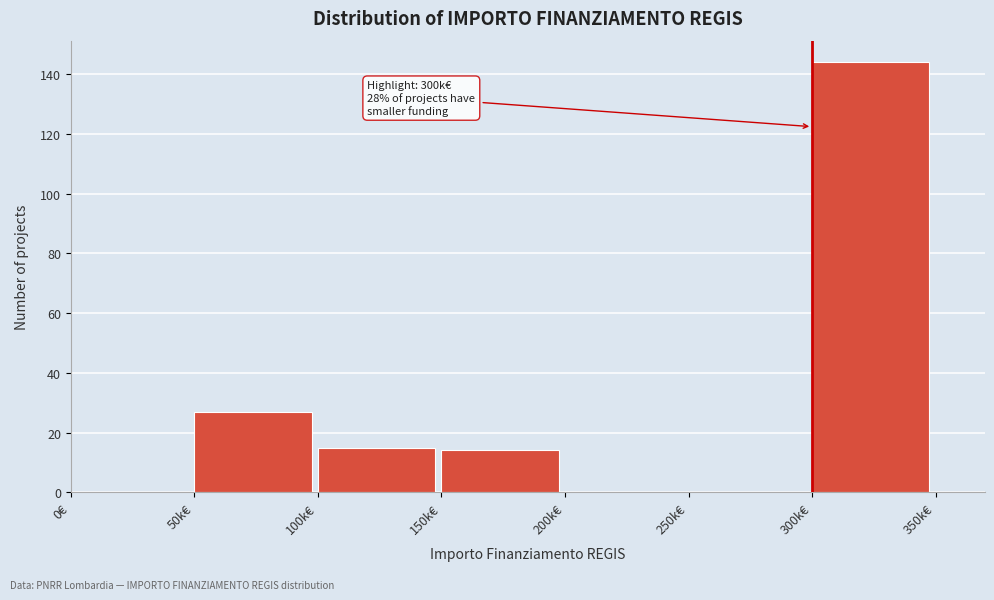

Reading left to right, transcribe all the data shown in this chart.

0€=0	50k€=27	100k€=15	150k€=14	200k€=0	250k€=0	300k€=144